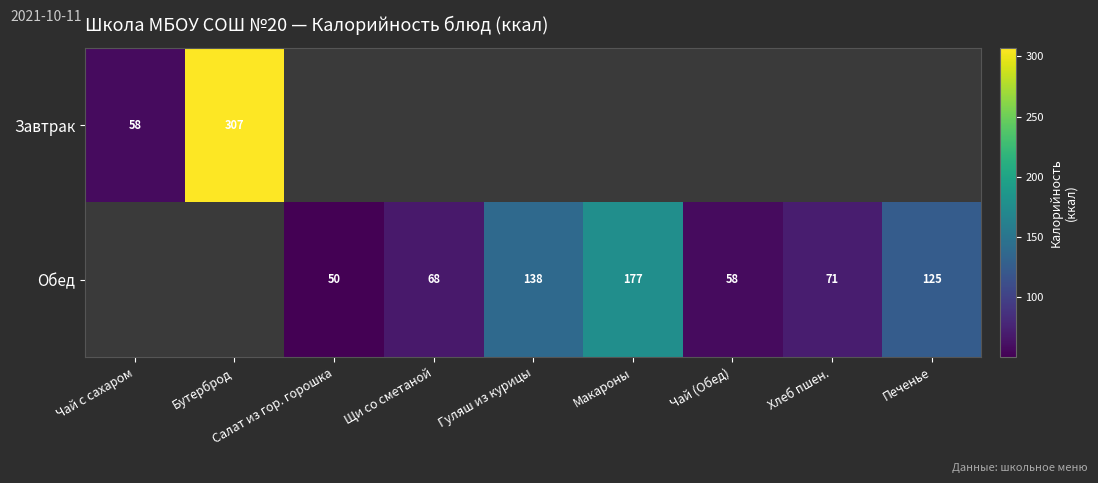

True or false: Обед has a value of 71 at Хлеб пшен..

True